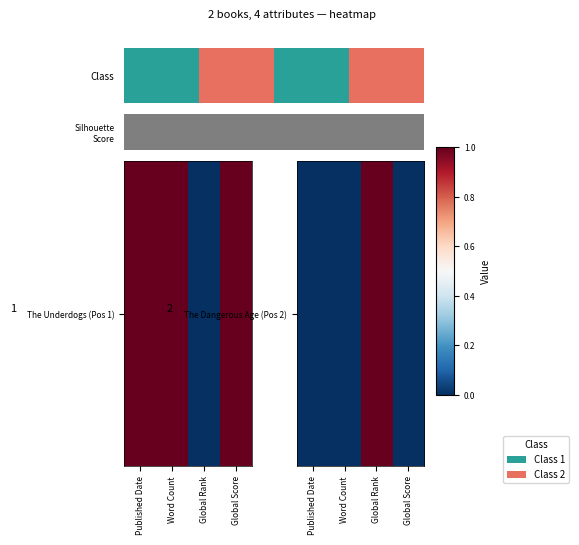

How many values are above zero?

1